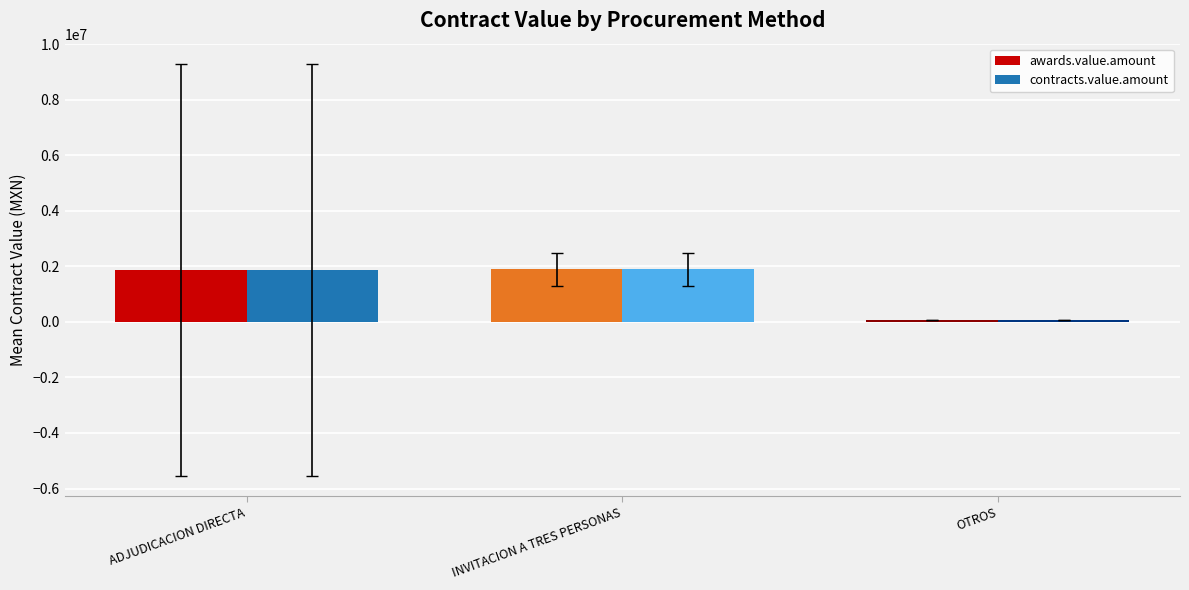

What is the greatest value displayed?

1896551.5